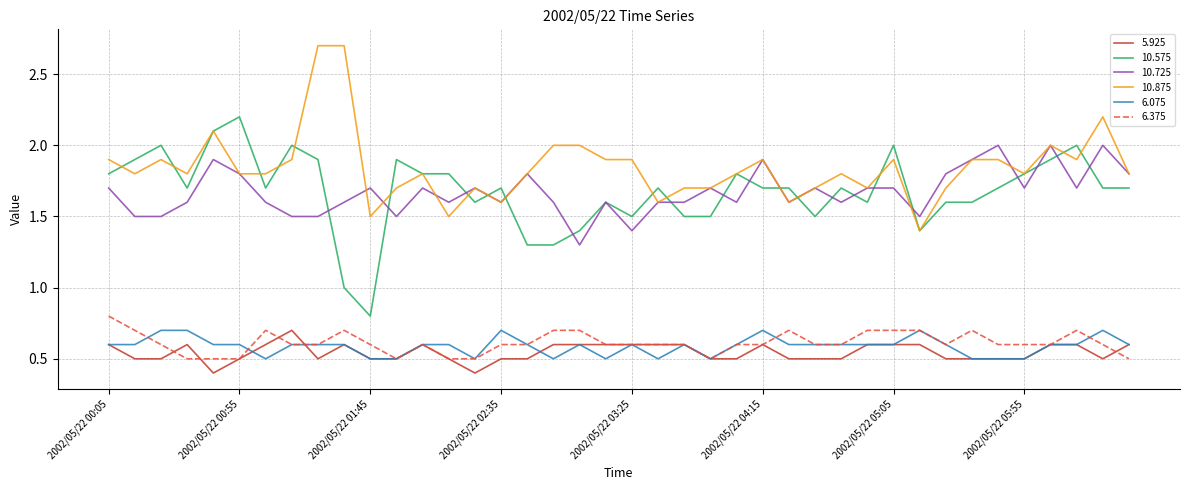

What is the lowest value of the 10.725 series?

1.3